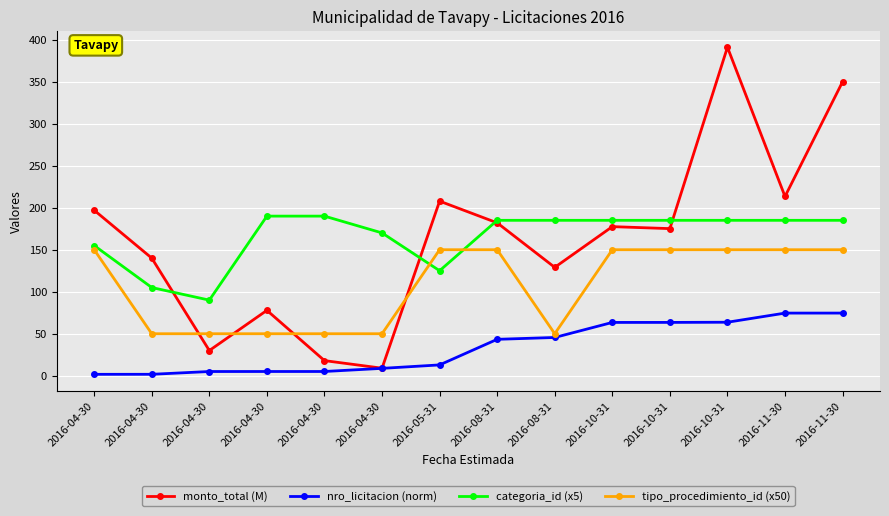

True or false: nro_licitacion (norm) and monto_total (M) intersect in this chart.

False